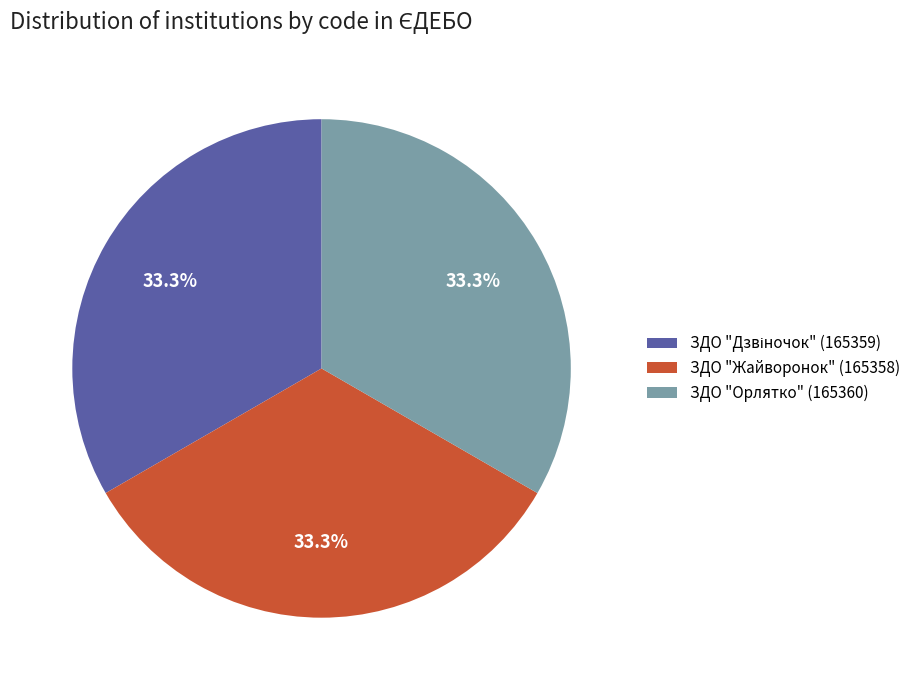

Count the number of slices in the pie.

3